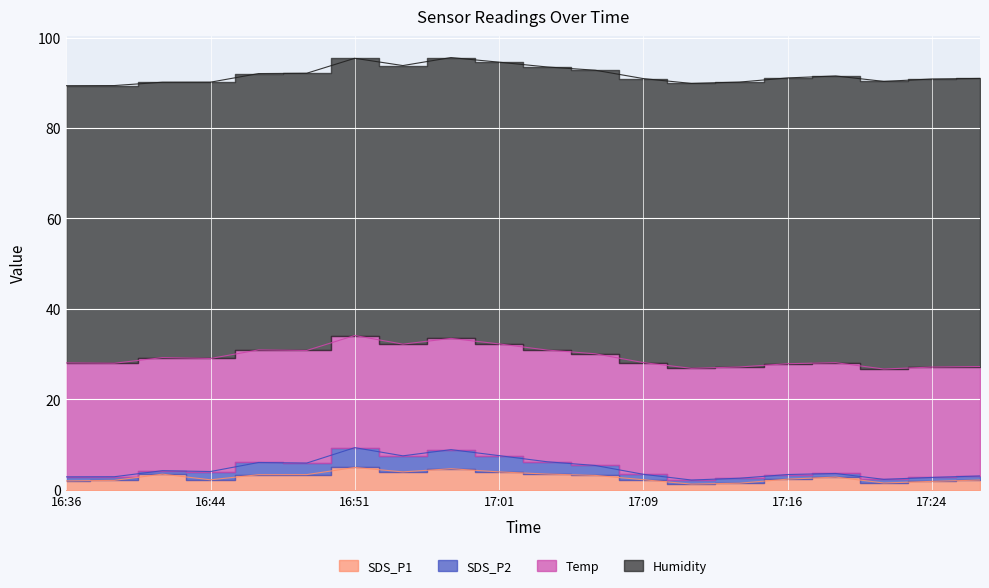

What is the maximum value shown in the chart?

63.7